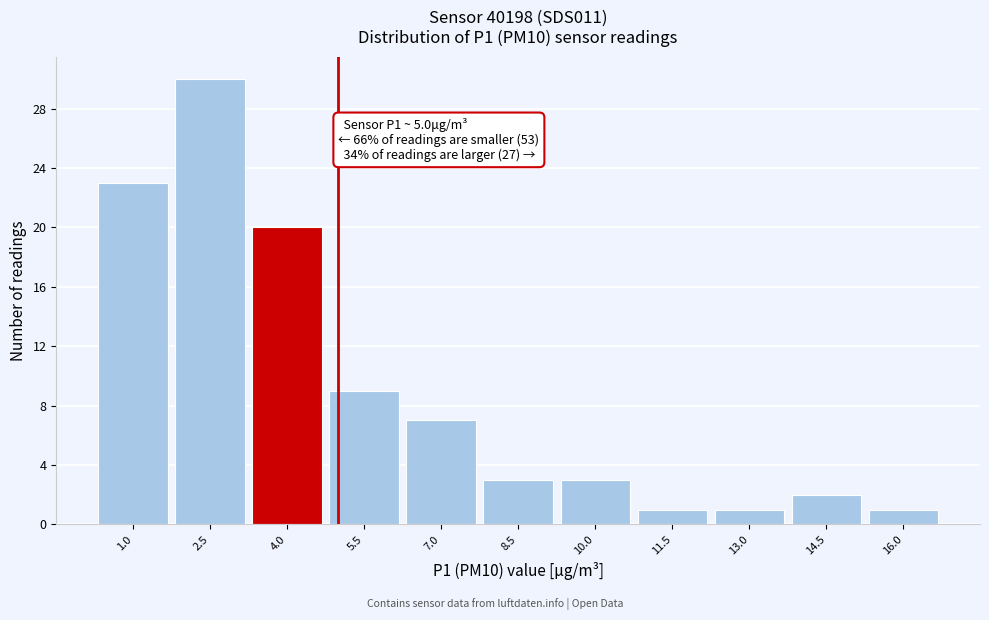

Reading left to right, list all the values displayed in this chart.

1.0=23	2.5=30	4.0=20	5.5=9	7.0=7	8.5=3	10.0=3	11.5=1	13.0=1	14.5=2	16.0=1